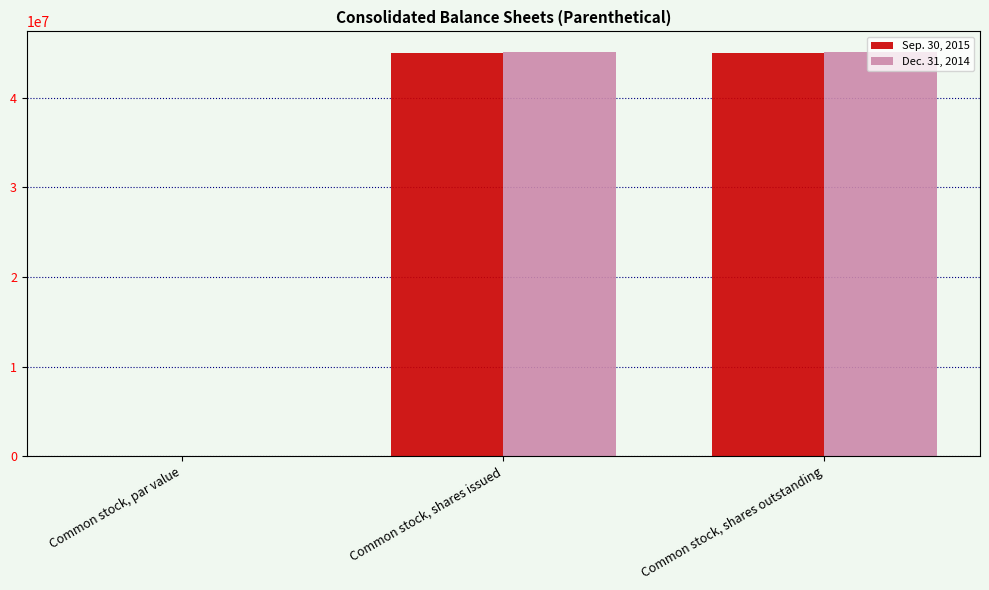

What is the approximate value of Dec. 31, 2014 at Common stock, shares outstanding?

45162853.0